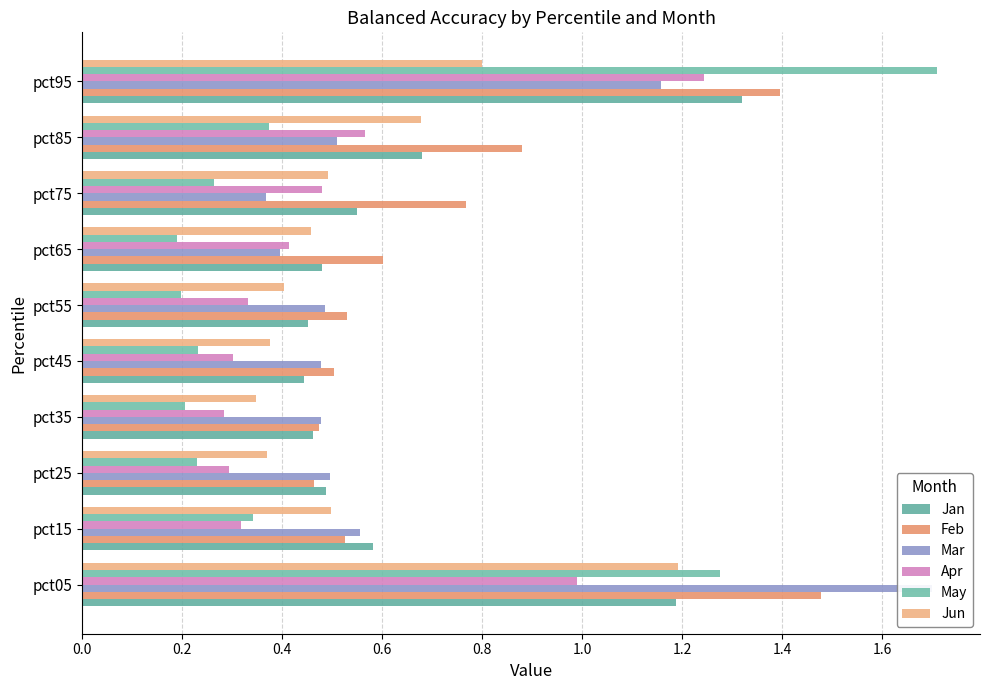

Between pct45 and pct65, which is larger?

pct65